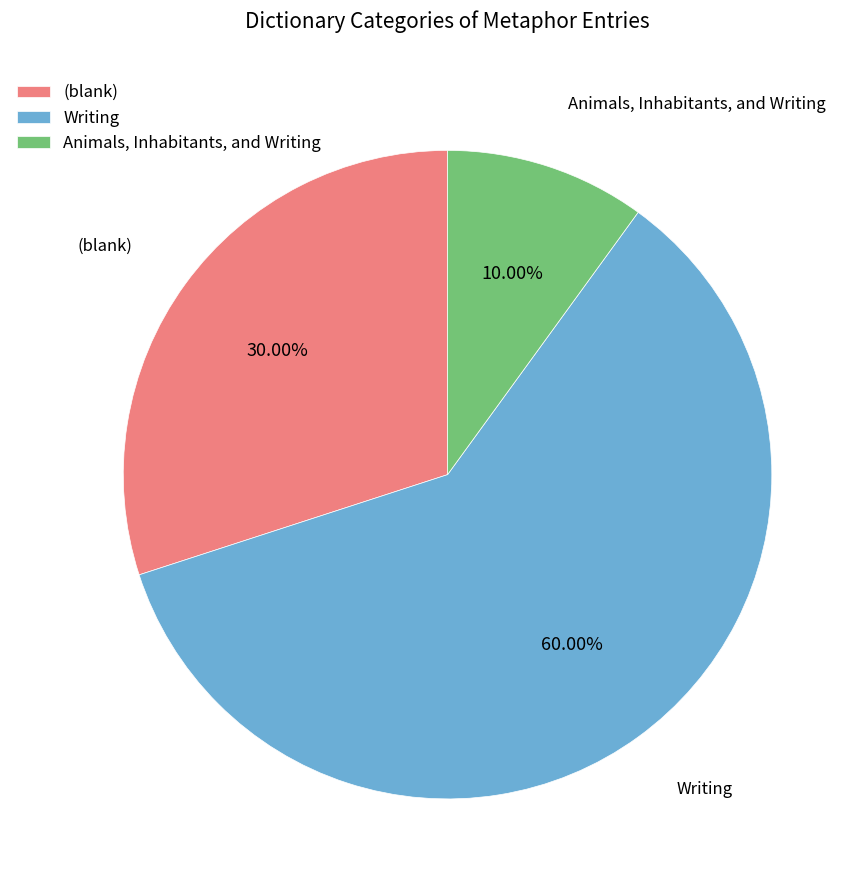

Which has a higher value, Writing or (blank)?

Writing